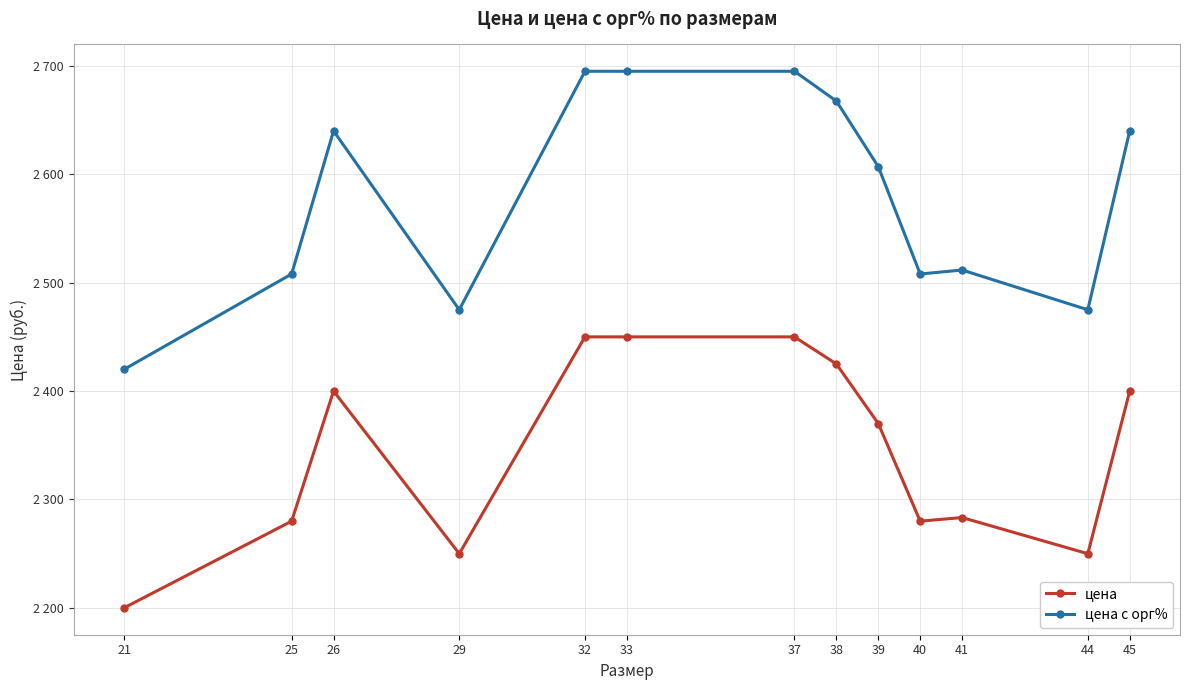

True or false: цена с орг% and цена intersect in this chart.

False